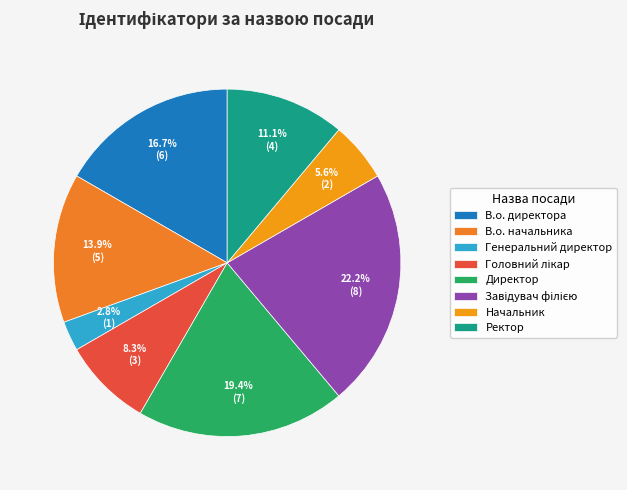

To the nearest percent, what is the combined percentage of В.о. начальника and Директор?

33%